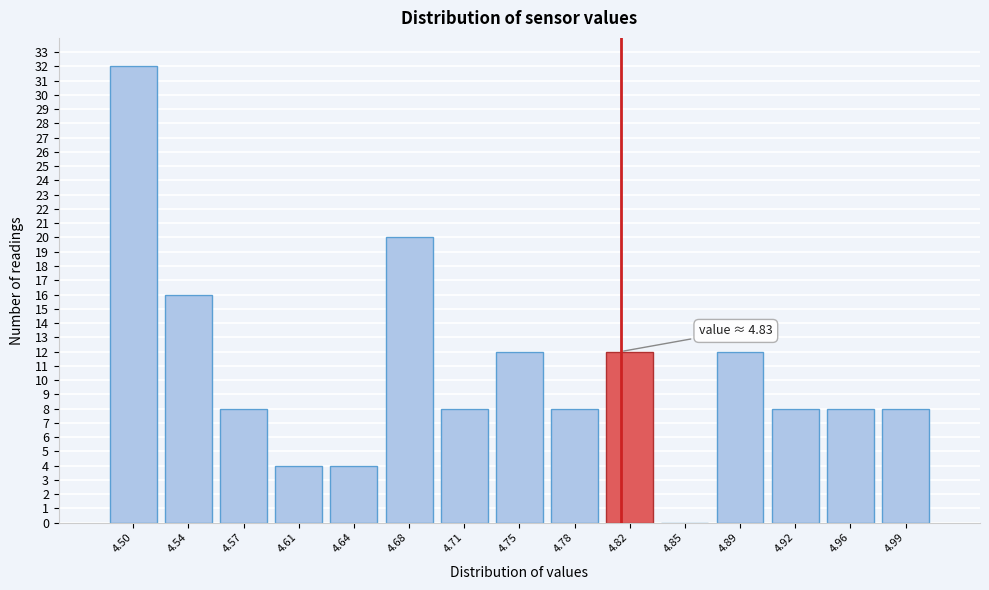

Reading left to right, transcribe all the data shown in this chart.

4.50=32	4.54=16	4.57=8	4.61=4	4.64=4	4.68=20	4.71=8	4.75=12	4.78=8	4.82=12	4.85=0	4.89=12	4.92=8	4.96=8	4.99=8